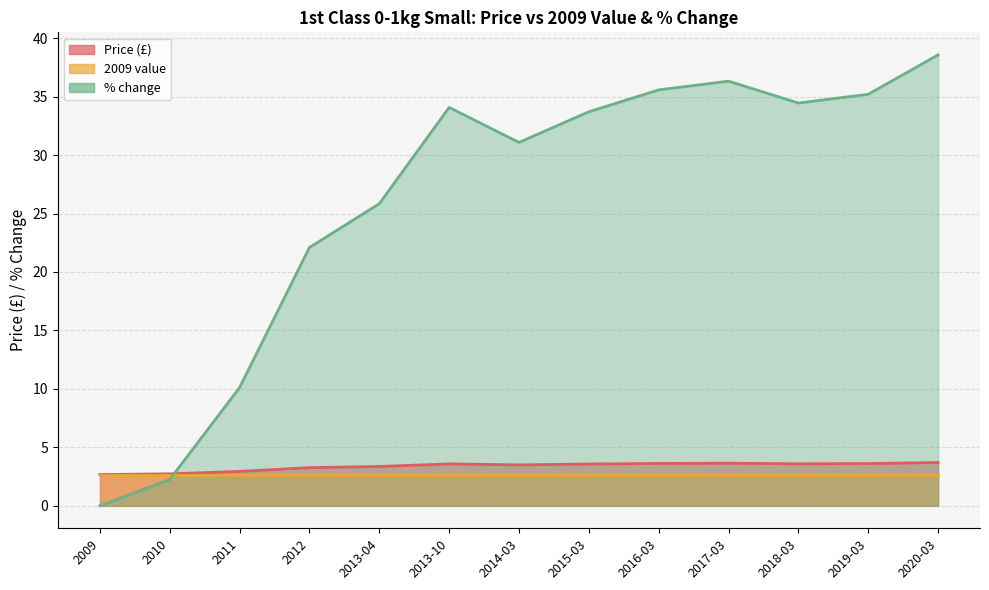

What is the minimum value for Price (£)?

2.7